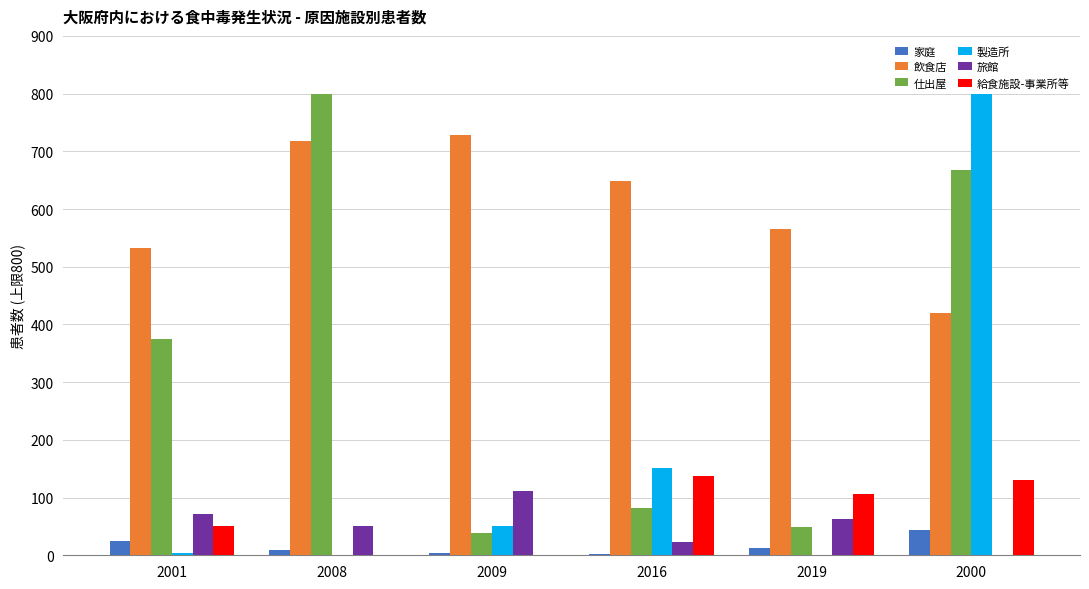

What is the sum of all 製造所 values?

1006